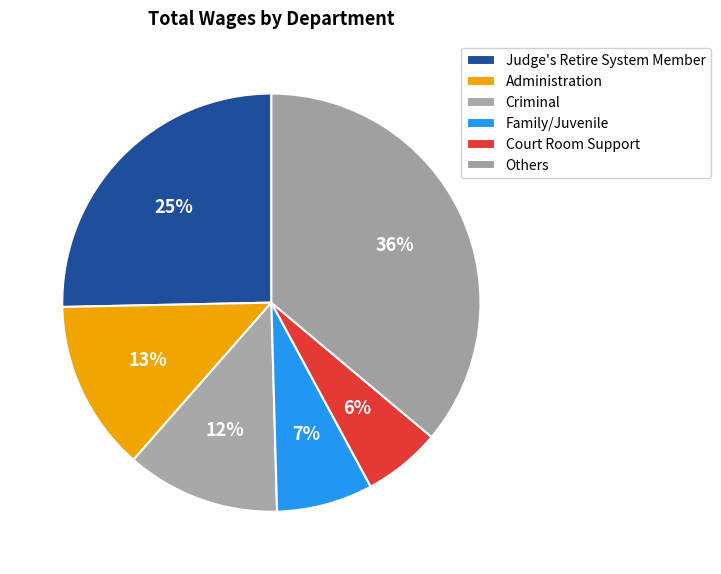

Rank the categories by value from highest to lowest.

Others, Judge's Retire System Member, Administration, Criminal, Family/Juvenile, Court Room Support